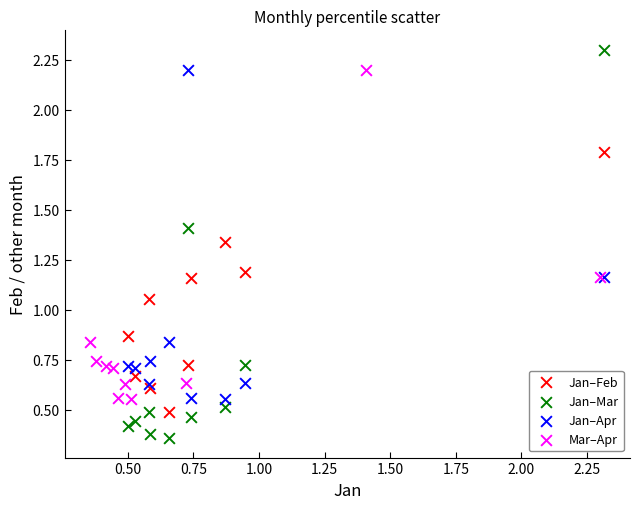

Which series reaches the minimum Y coordinate?

Jan–Mar